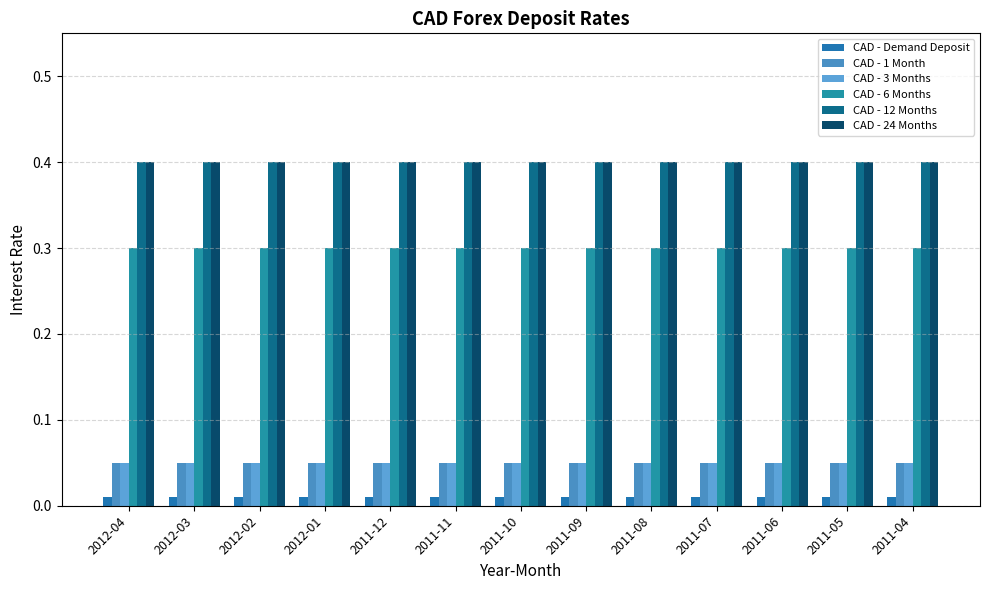

What position from the right is 2011-05?

2